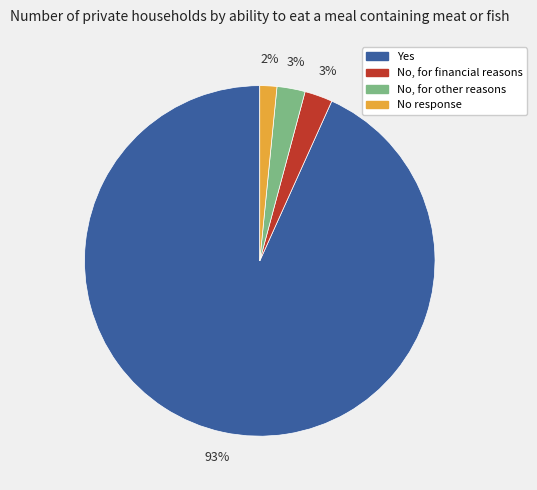

To the nearest percent, what is the average slice percentage?

25%